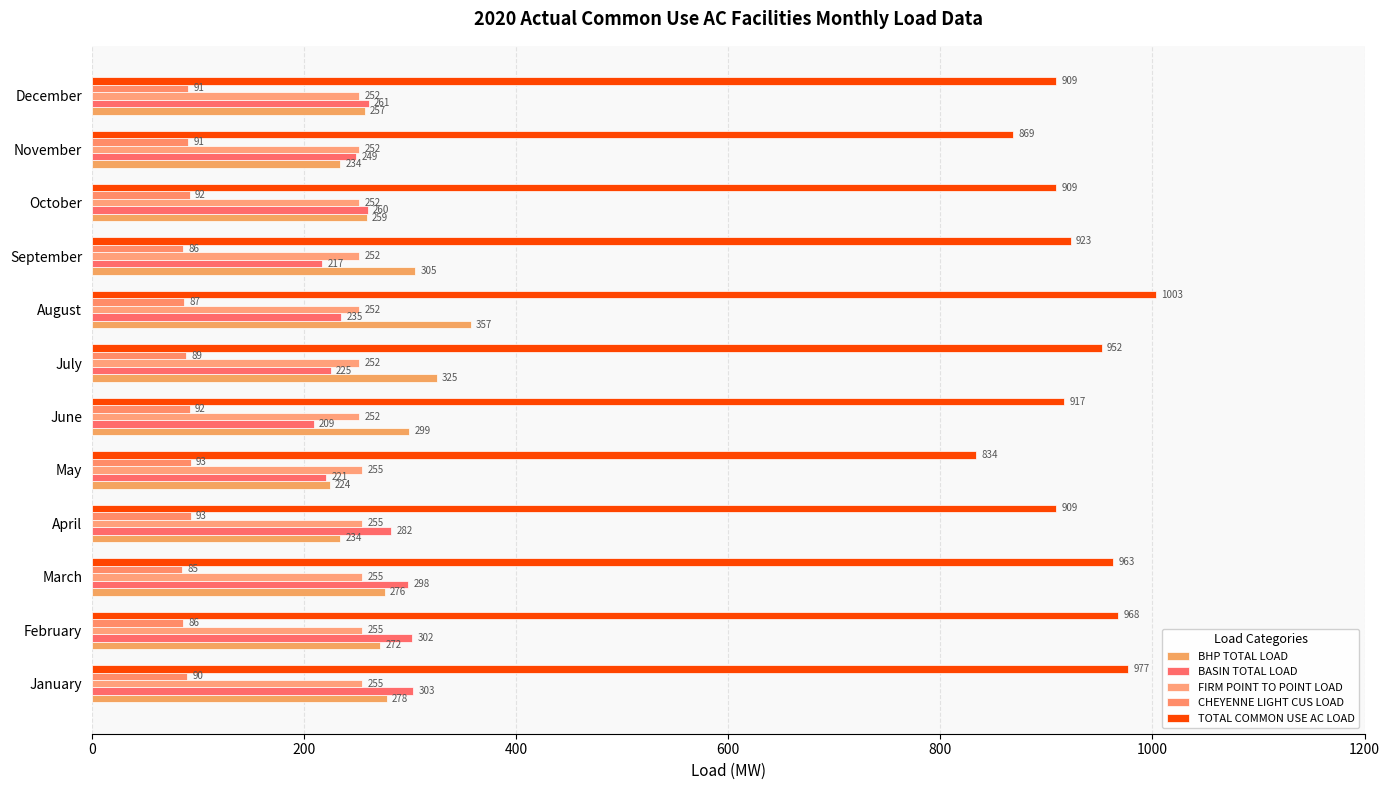

At how many categories does at least one series exceed 714?

12